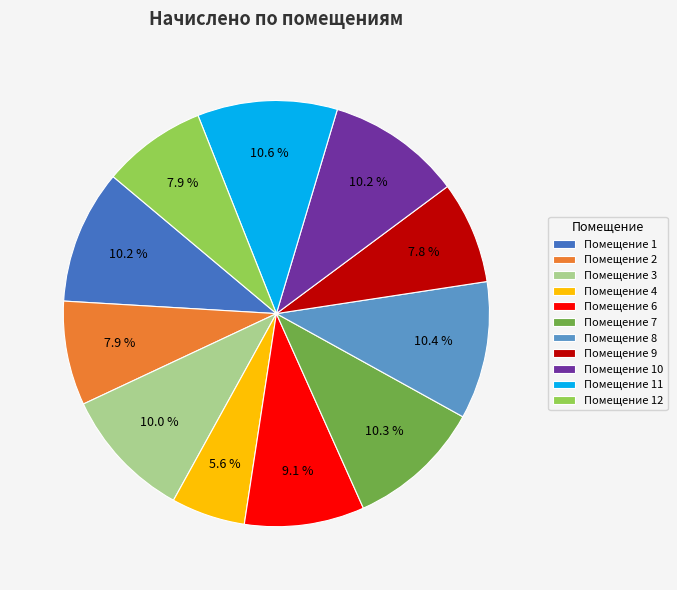

Does any single category account for the majority?

No